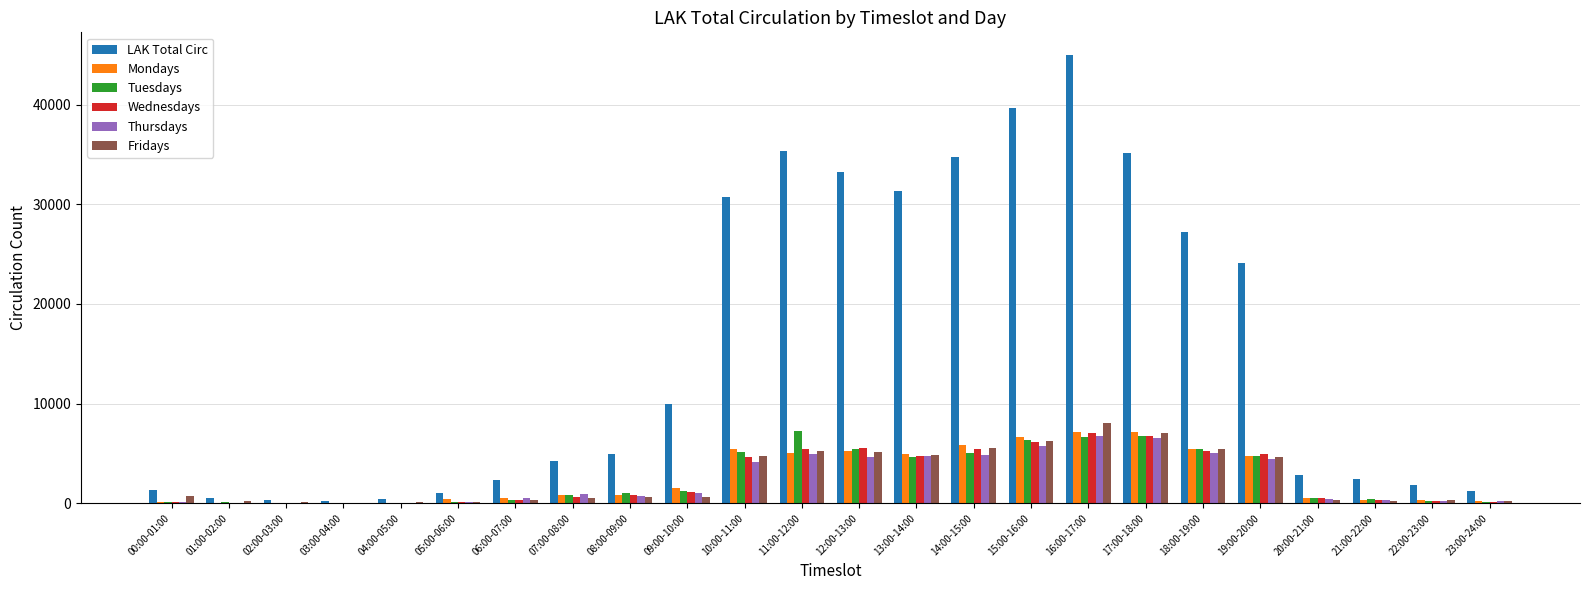

At which category is the sum across all series the highest?

16:00-17:00